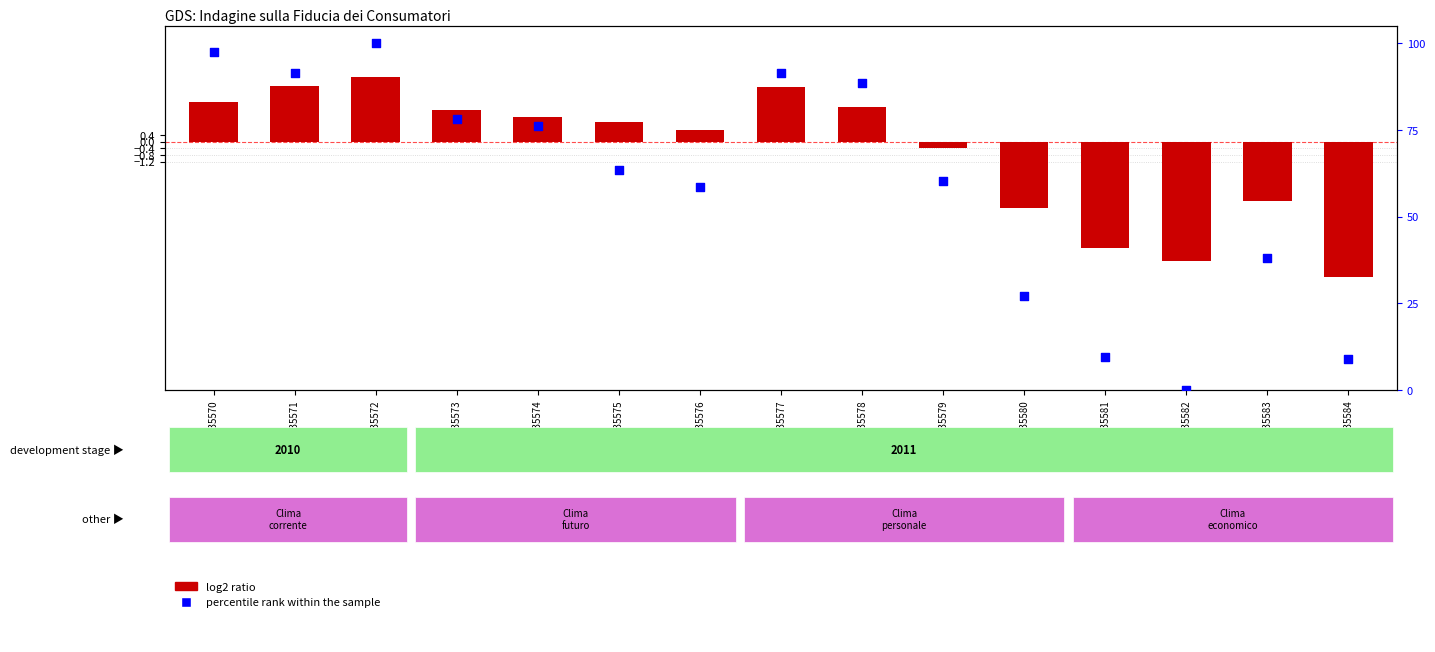

What are all the series names shown in the legend?

log2 ratio, percentile rank within the sample